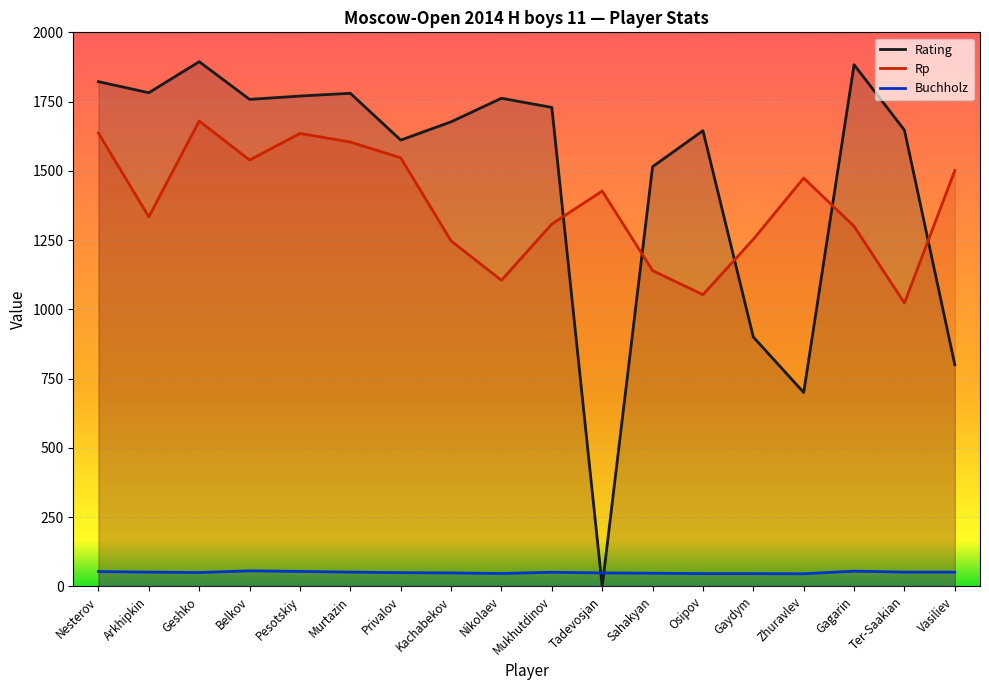

At which label does Rating first exceed 1729?

Nesterov